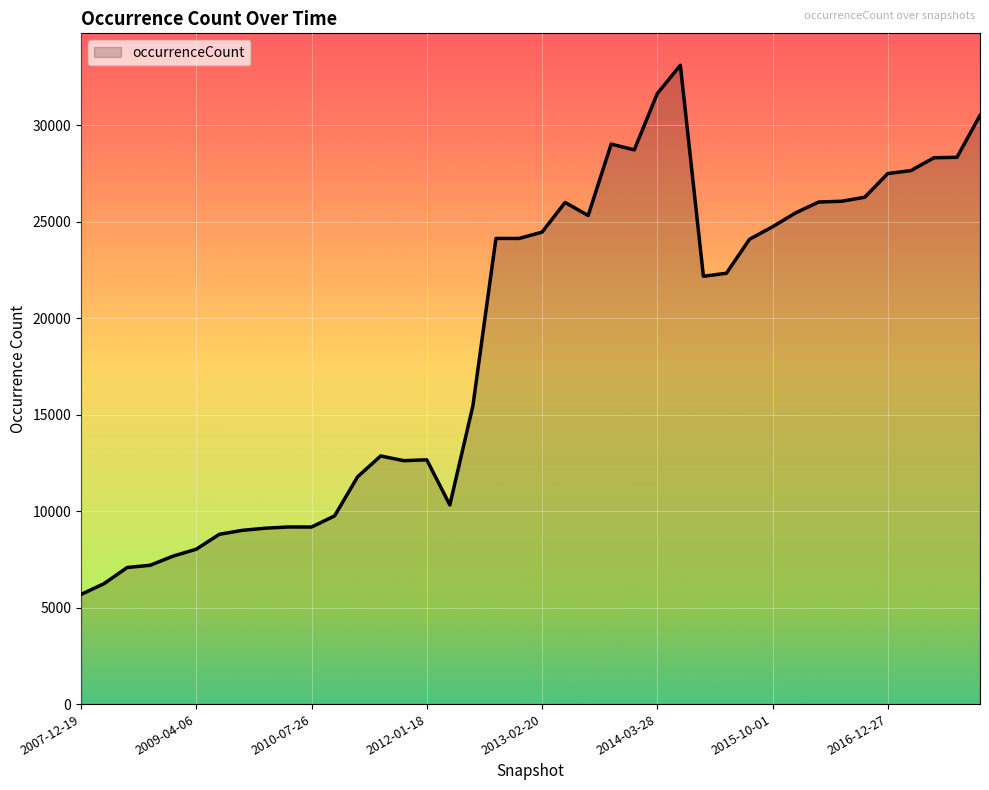

What is the difference between the second highest and minimum values?

25951